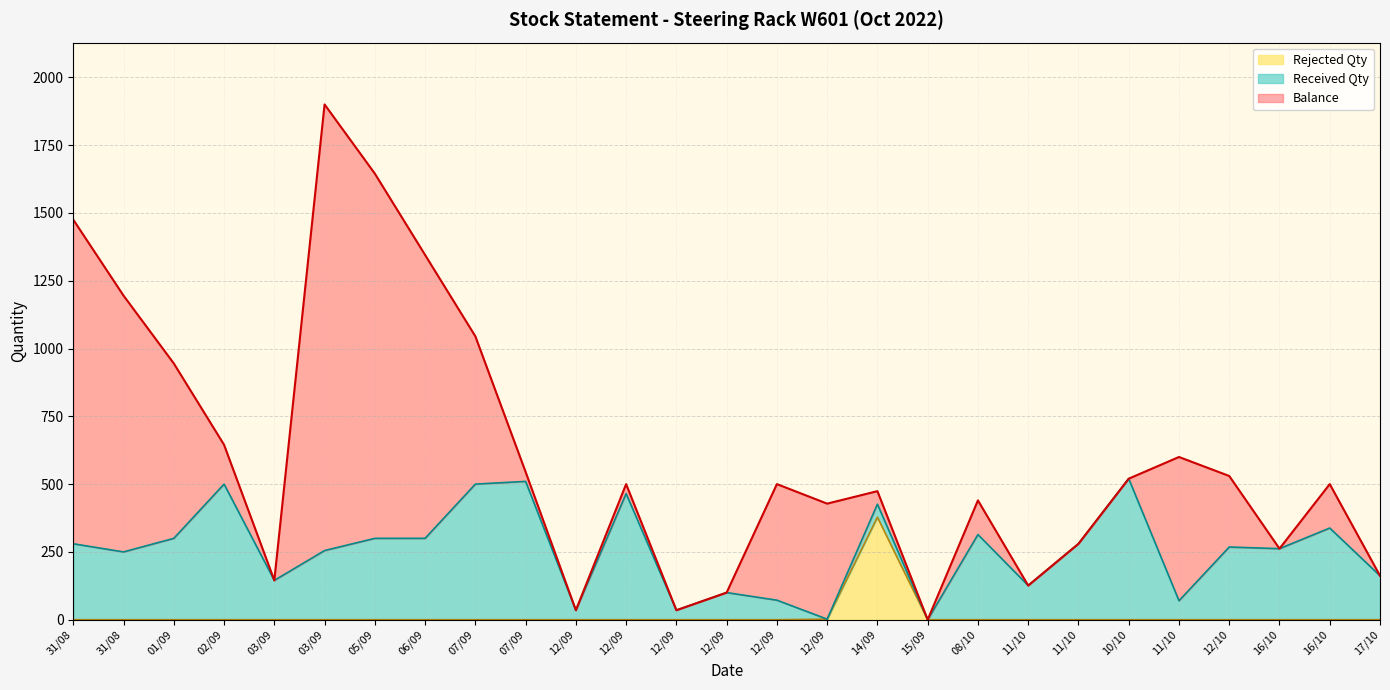

Reading right to left, transcribe all the data shown in this chart.

Balance: 0	162	0	262	530	0	0	0	126	0	48	426	428	0	0	35	0	35	545	1045	1345	1645	0	145	645	945	1195
Received Qty: 162	338	262	268	70	520	280	126	314	0	48	0	72	100	35	465	35	510	500	300	300	255	145	500	300	250	280
Rejected Qty: 0	0	0	0	0	0	0	0	0	0	378	2	0	0	0	0	0	0	0	0	0	0	0	0	0	0	0